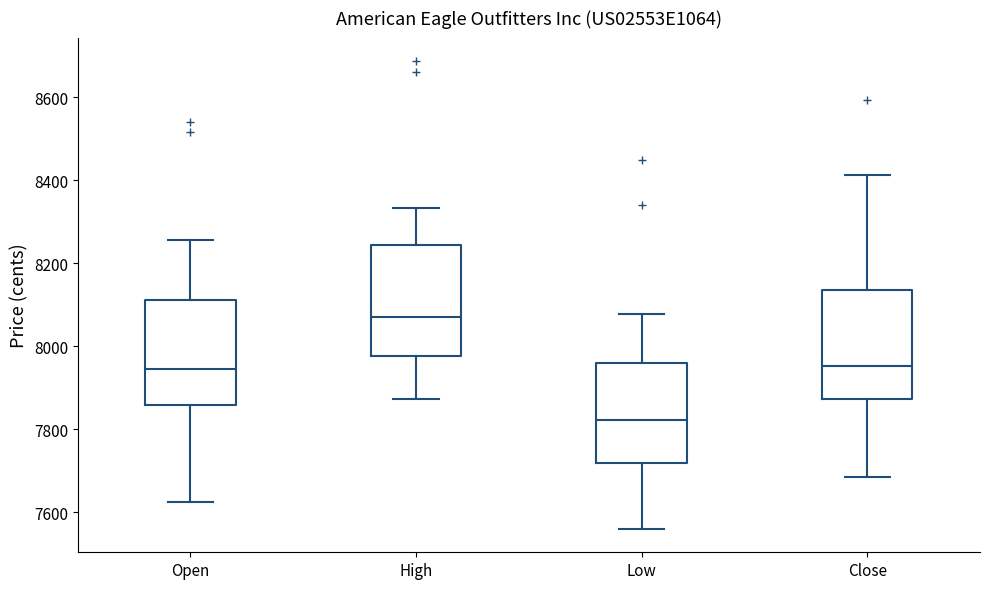

Reading left to right, transcribe this box plot: for each box, give where its median line is, the range the box spans, and where its two whiskers end, as read against the y-axis. The values are not printed on the chart, so give them approximately, as read against the axis.

Open: median 7940, box 7860 to 8120, whiskers 7620 to 8260
High: median 8080, box 7980 to 8240, whiskers 7880 to 8340
Low: median 7820, box 7720 to 7960, whiskers 7560 to 8080
Close: median 7960, box 7880 to 8140, whiskers 7680 to 8420